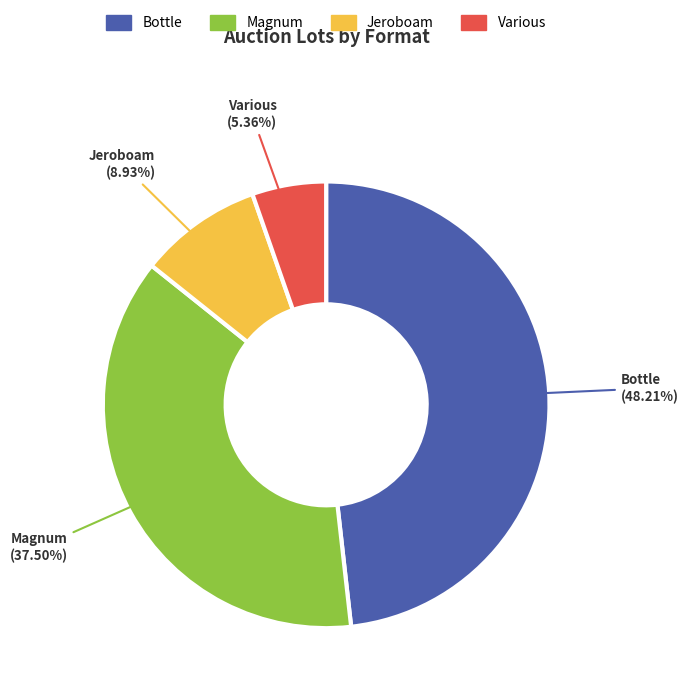

What percentage is the Various slice, to the nearest percent?

5%